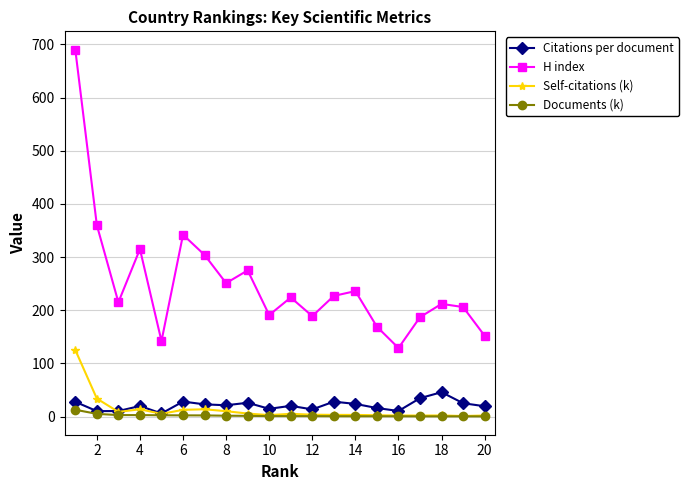

At how many categories does at least one series exceed 537?

1